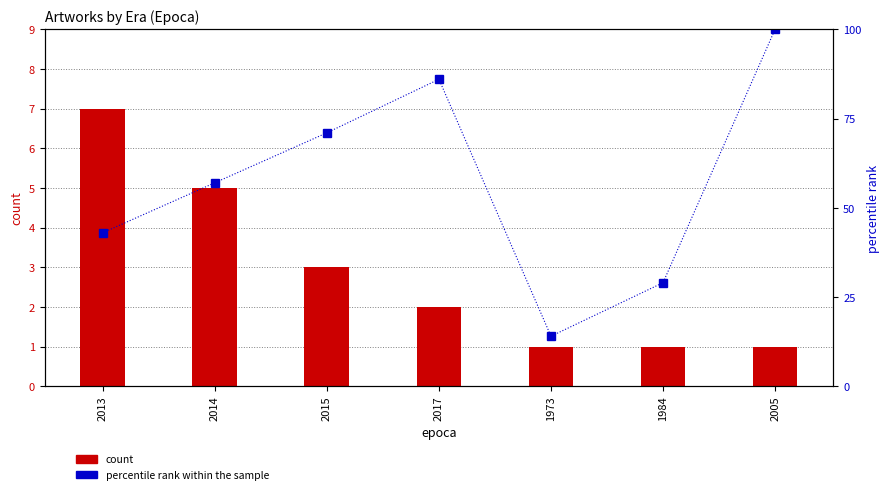

At which label does count reach its peak?

2013